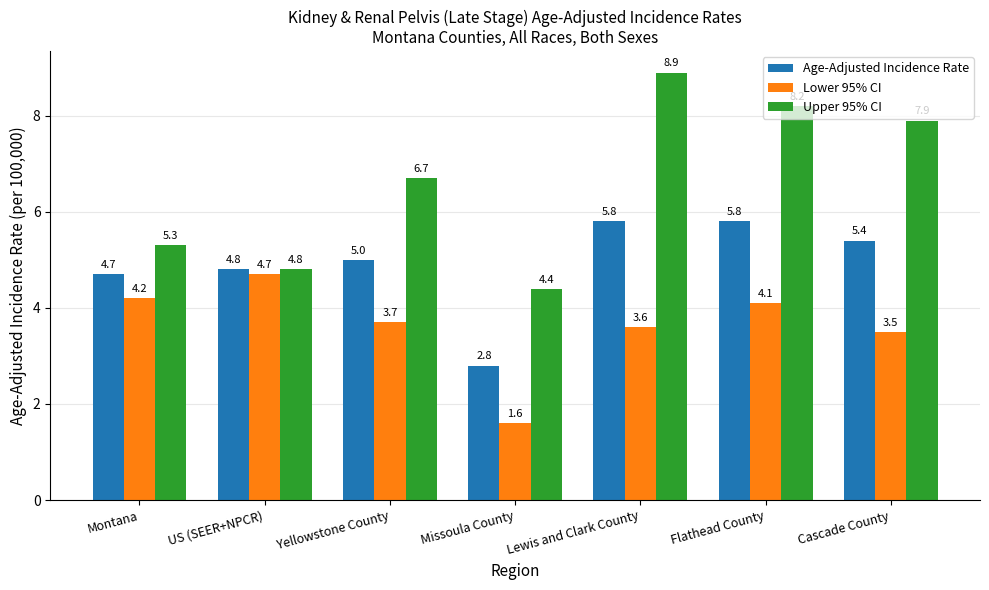

Which series has the largest range (max minus min)?

Upper 95% CI